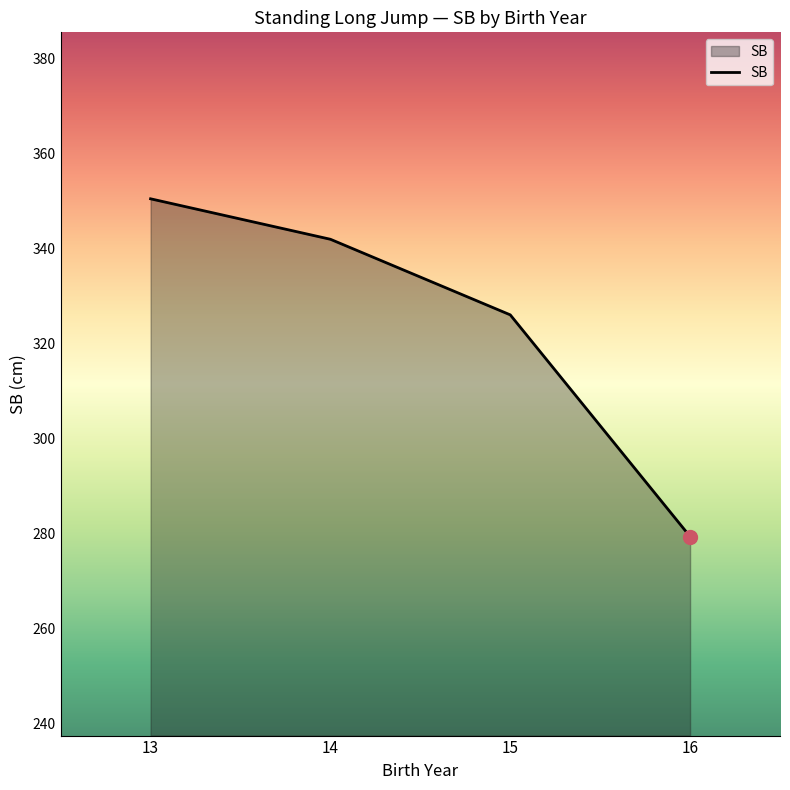

What is the sum of the values at 15 and 14?

667.9